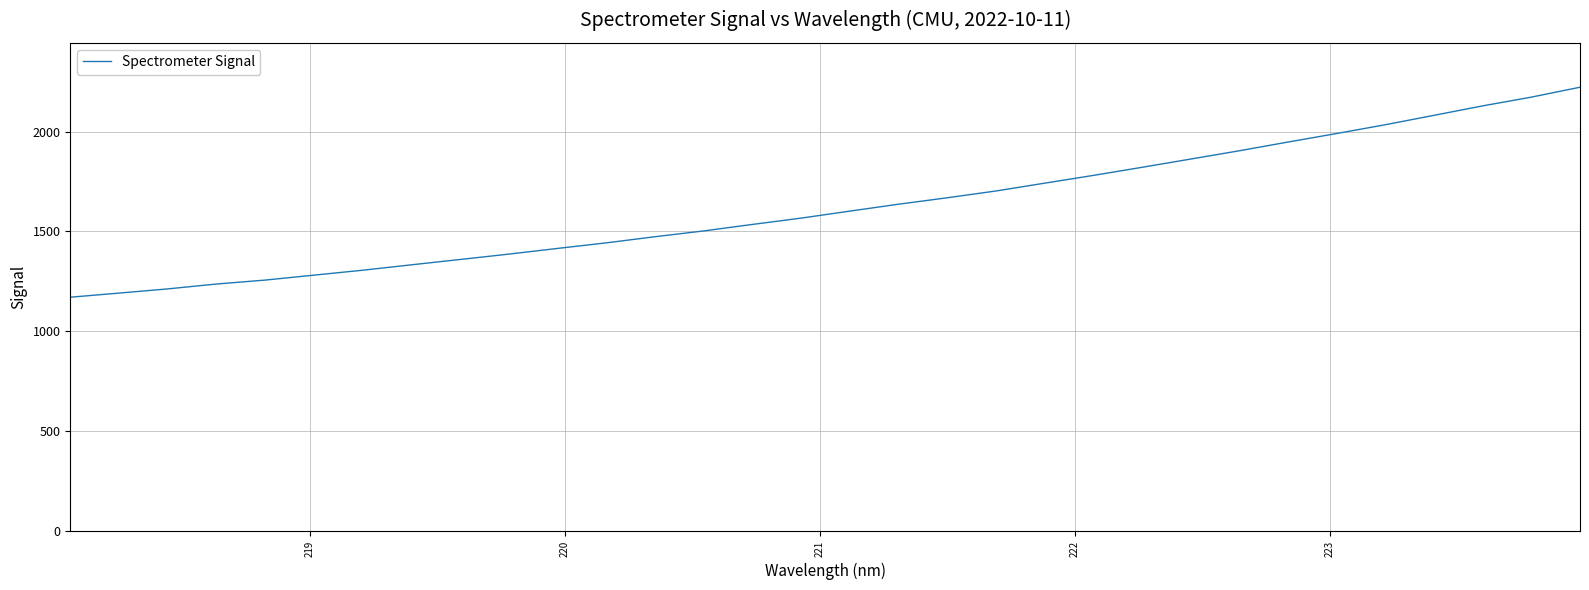

What is the maximum value shown in the chart?

2221.7